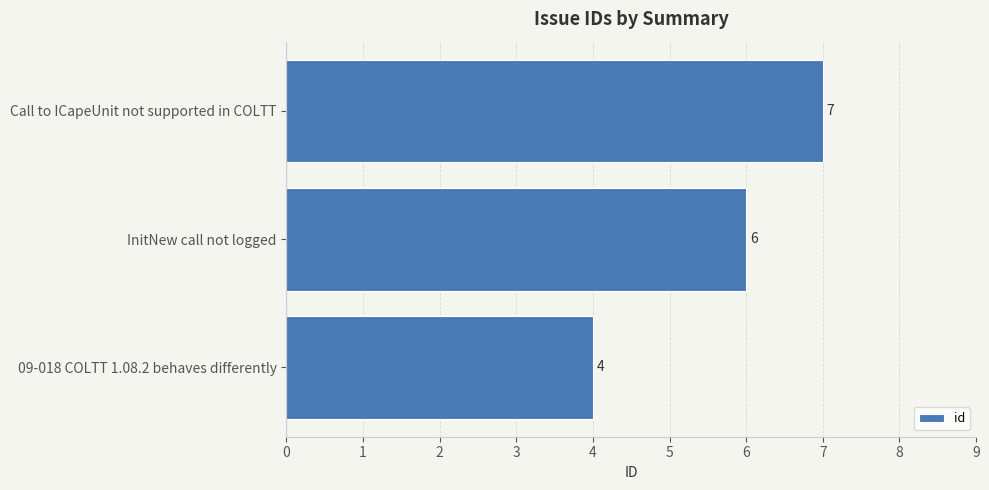

List the labels in order of value, largest first.

Call to ICapeUnit not supported in COLTT, InitNew call not logged, 09-018 COLTT 1.08.2 behaves differently